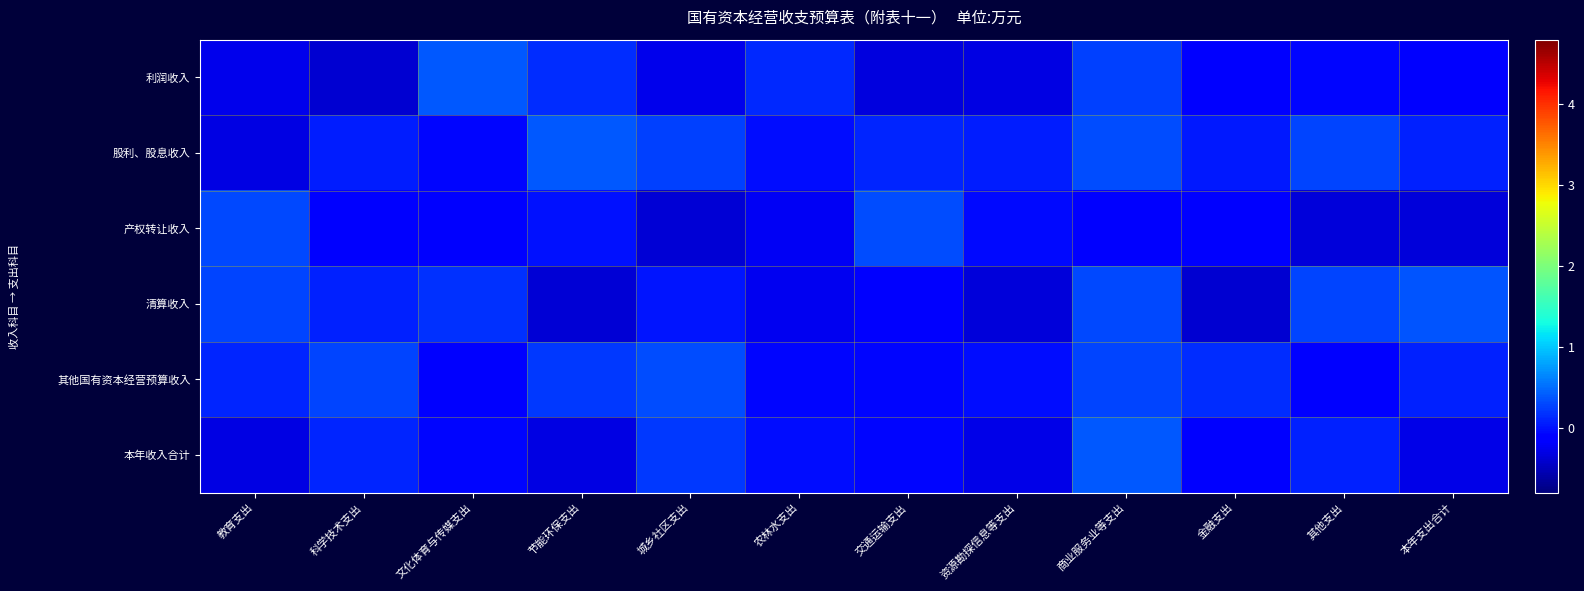

What is the total value across all series at 文化体育与传媒支出?

0.1